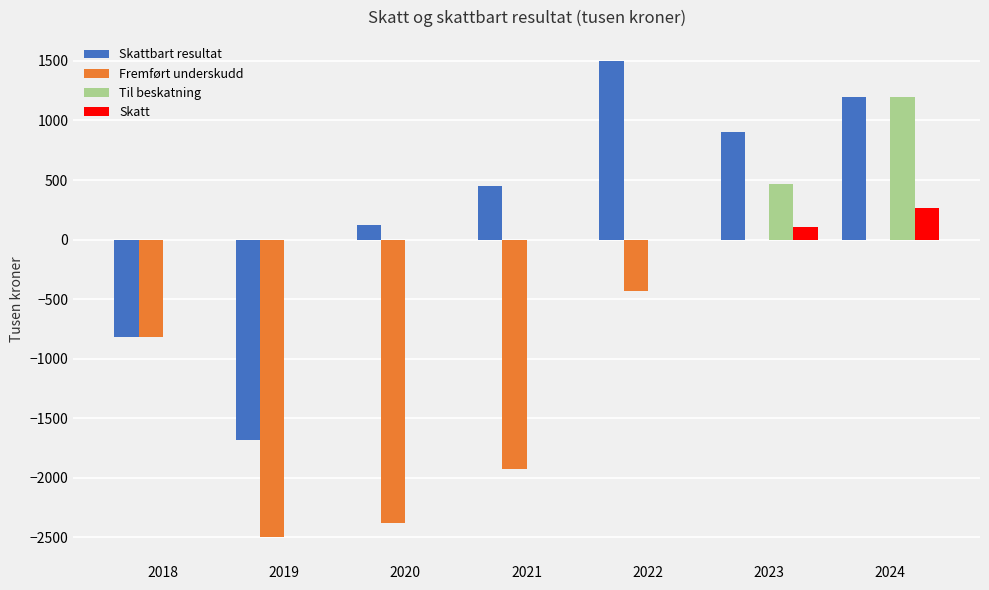

What are all the series names shown in the legend?

Skattbart resultat, Fremført underskudd, Til beskatning, Skatt